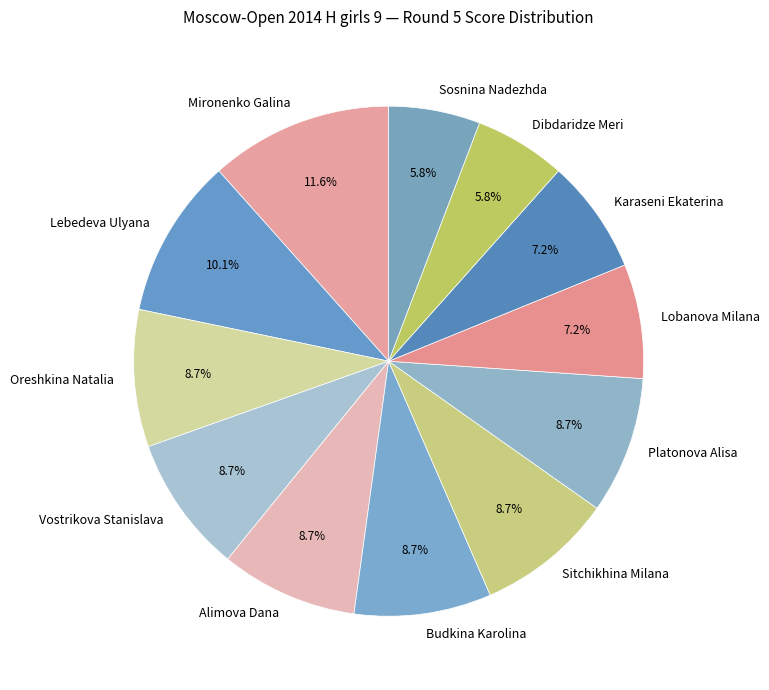

To the nearest percent, what is the average slice percentage?

8%